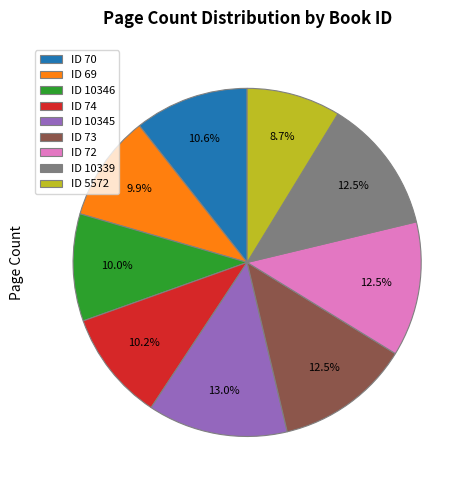

Does ID 10345 account for over 50% of the chart?

No